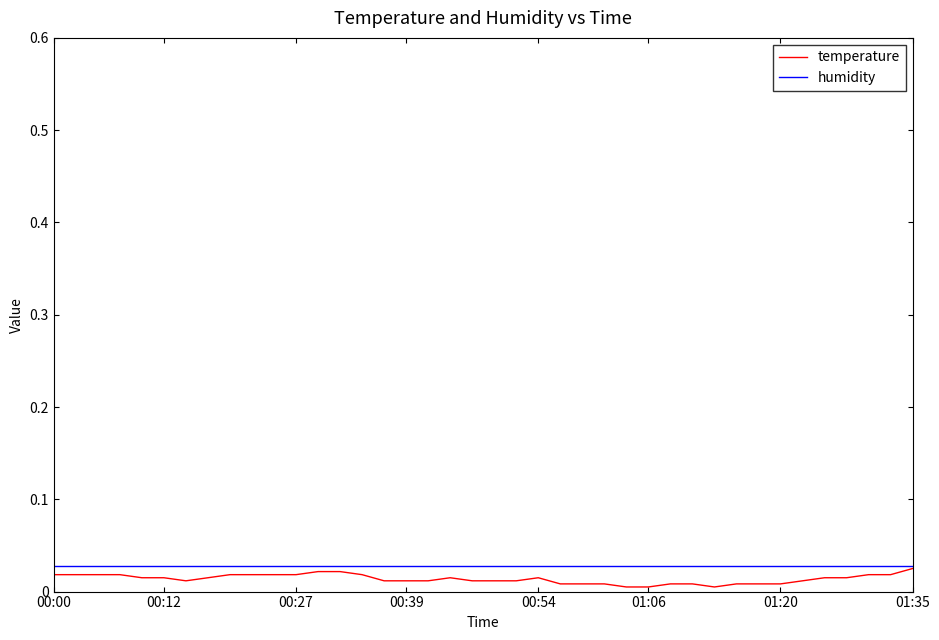

Which series has the largest range (max minus min)?

temperature